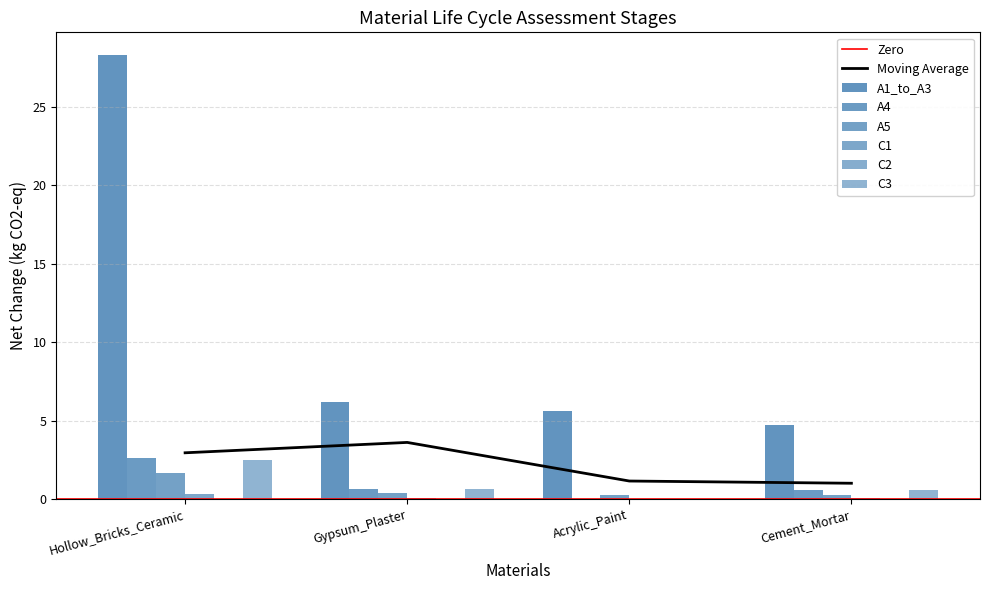

At which category does the chart reach its minimum across all series?

Acrylic_Paint